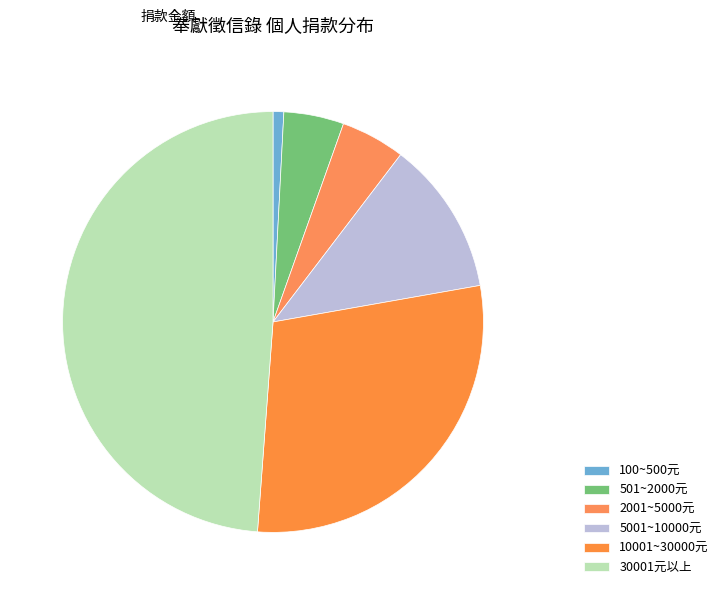

Count the number of slices in the pie.

6